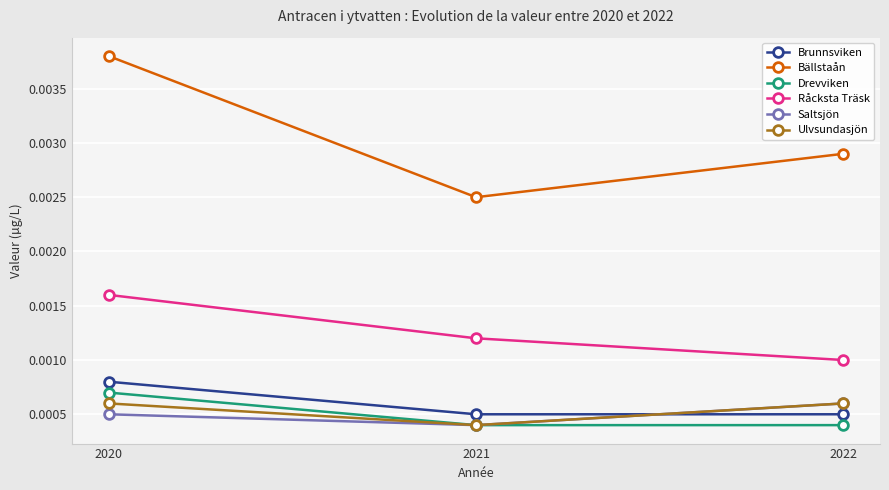

At which label is Bällstaån closest to 0?

2021